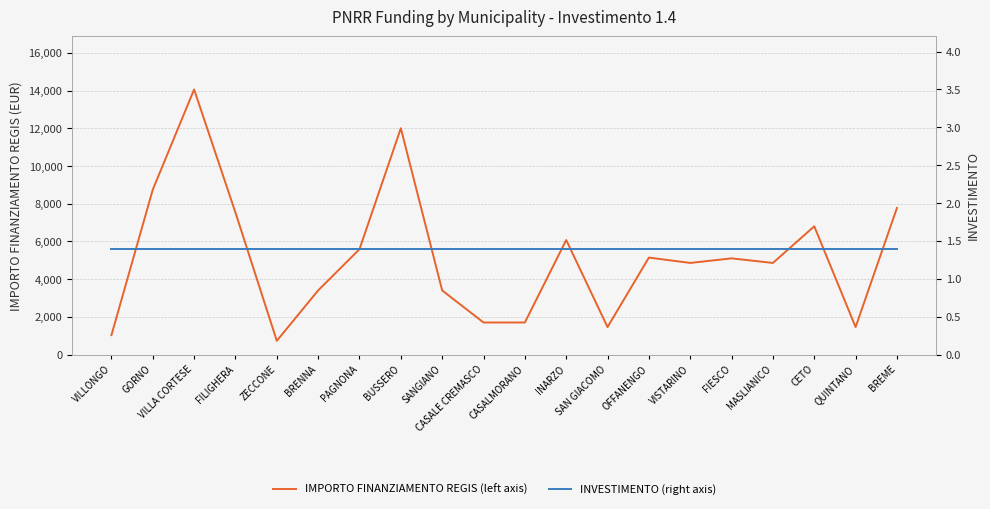

What is the label of the 4th point from the right?

MASLIANICO